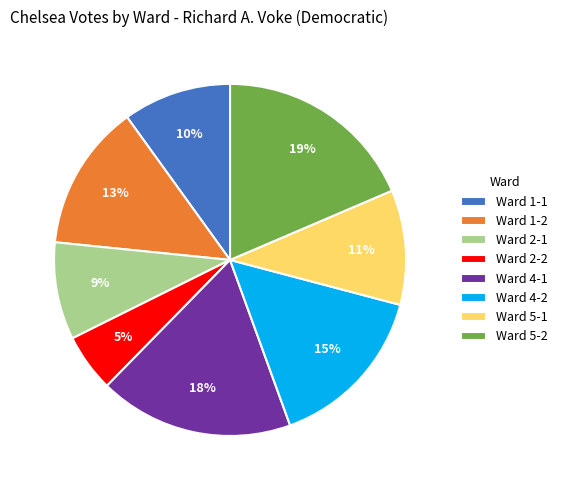

Is it true that Ward 2-2 is 12% of the pie?

False